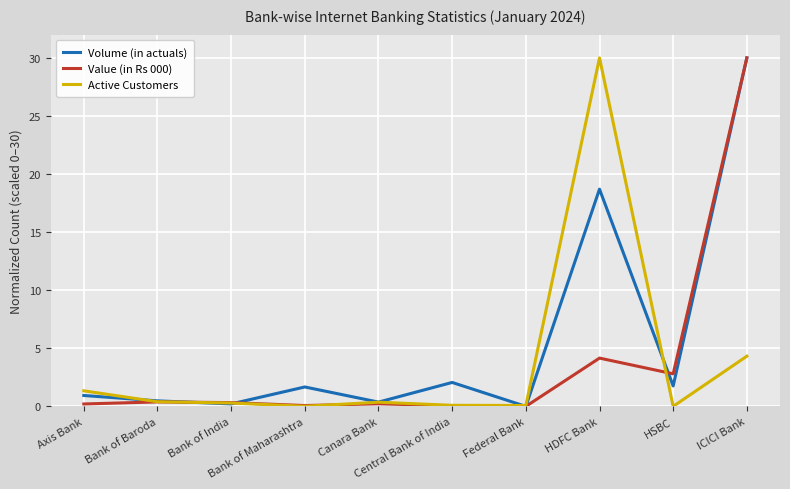

In Value (in Rs 000), how many points are higher than both neighbors (excluding endpoints)?

3